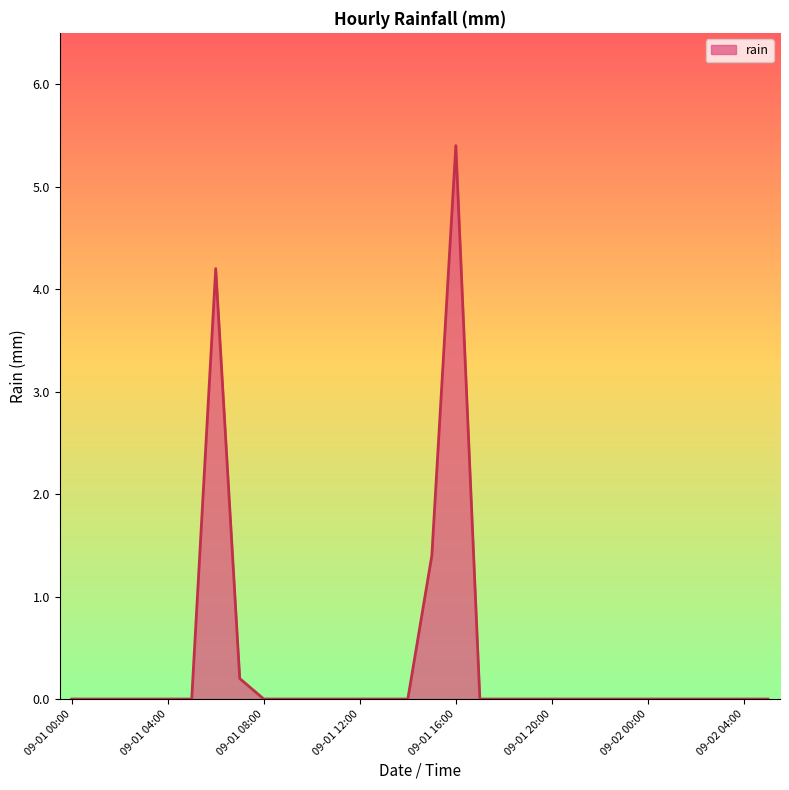

How many lines are shown in the chart?

1